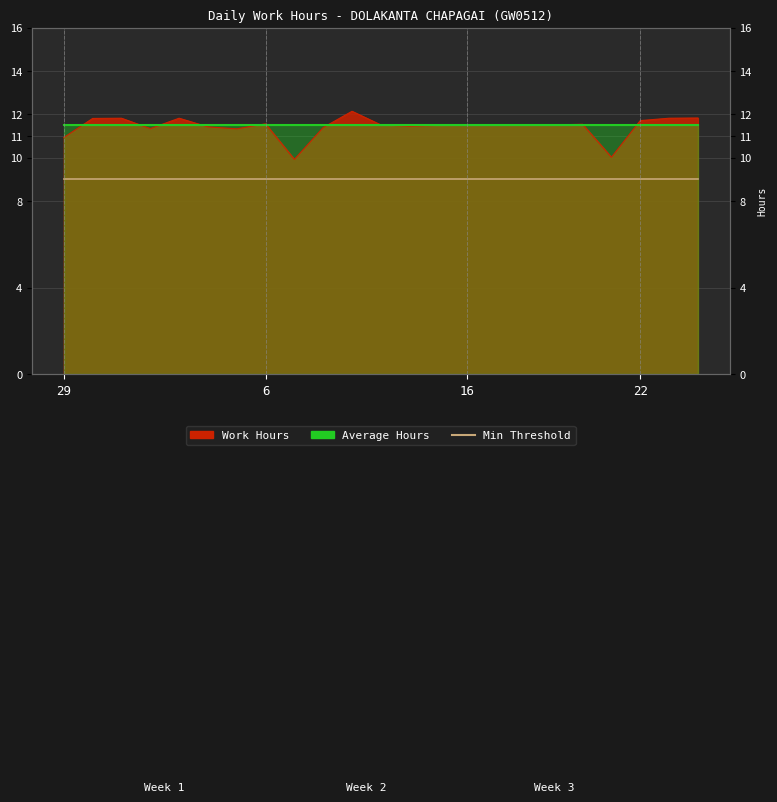

What is the difference between the highest and lowest values at 8?

2.5